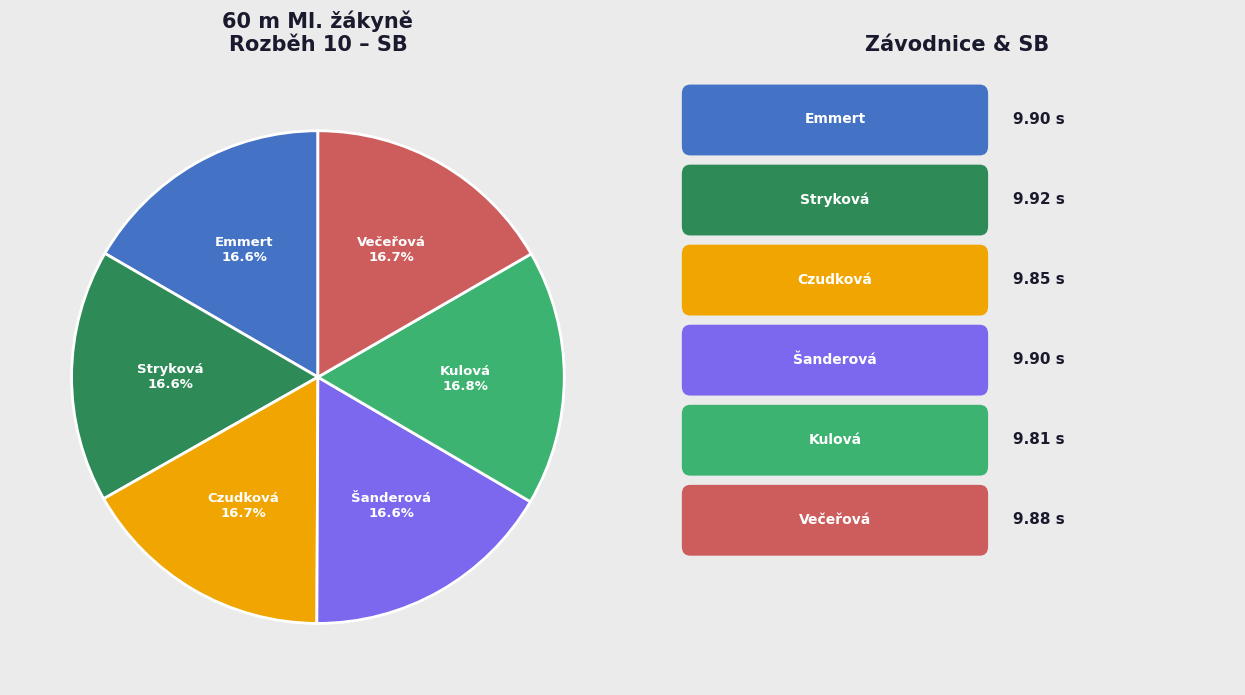

Does any single category account for the majority?

No